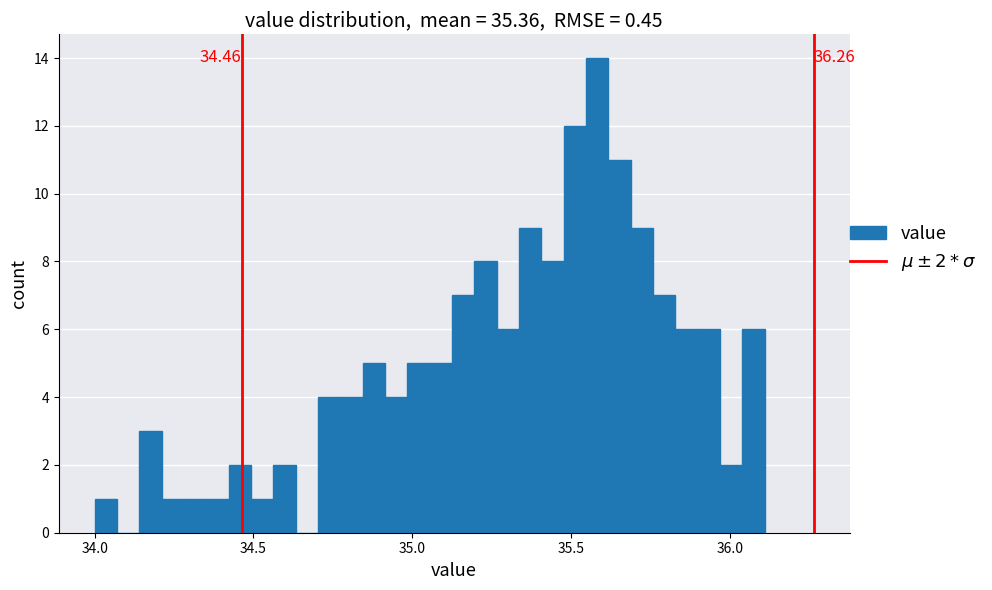

Read against the x-axis, roughly where is the centre of the tallest bar?

35.60